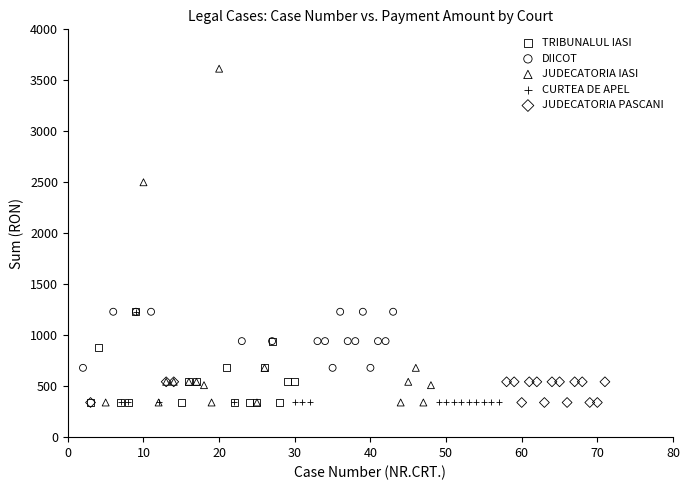

Which series has the largest Y range (max minus min)?

JUDECATORIA IASI